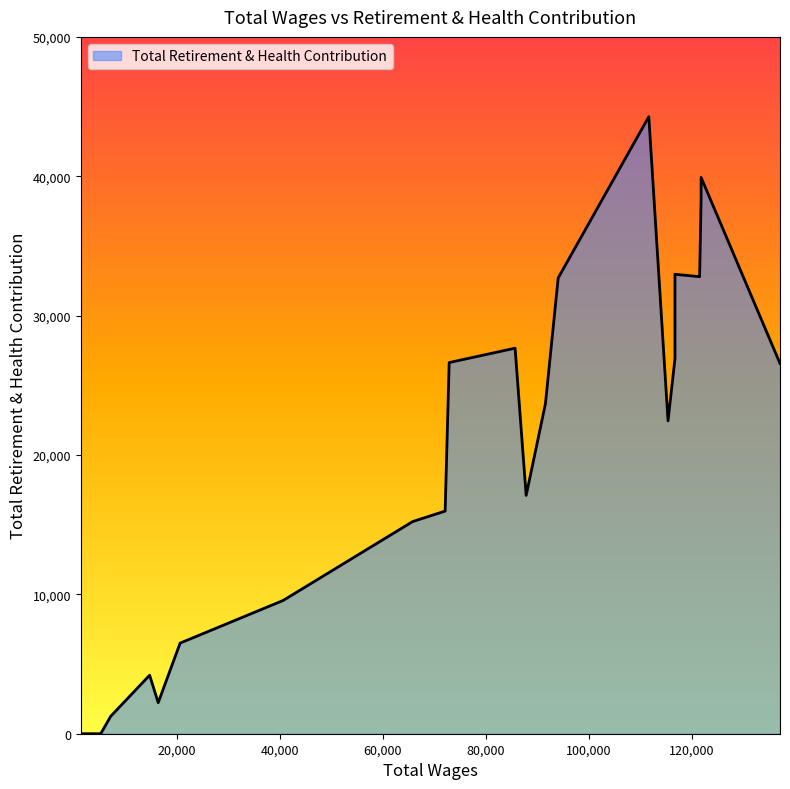

What is the change in value from 87846.0 to 72122.0?

-1124